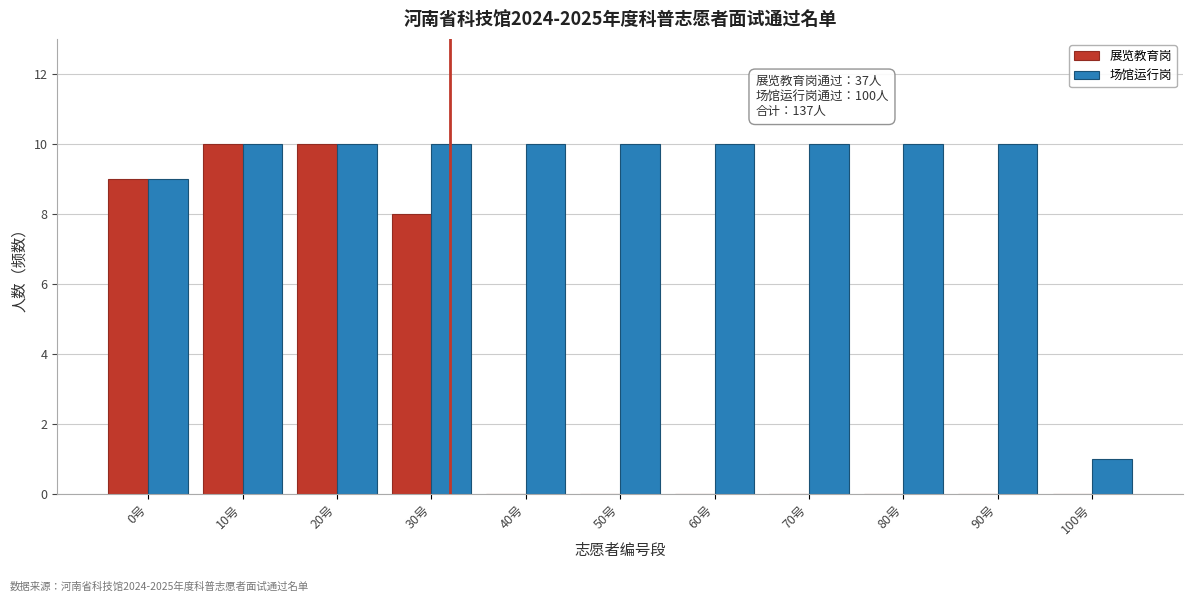

Reading left to right, what are all the values shown in this chart?

展览教育岗: 0号=9	10号=10	20号=10	30号=8	40号=0	50号=0	60号=0	70号=0	80号=0	90号=0	100号=0
场馆运行岗: 0号=9	10号=10	20号=10	30号=10	40号=10	50号=10	60号=10	70号=10	80号=10	90号=10	100号=1